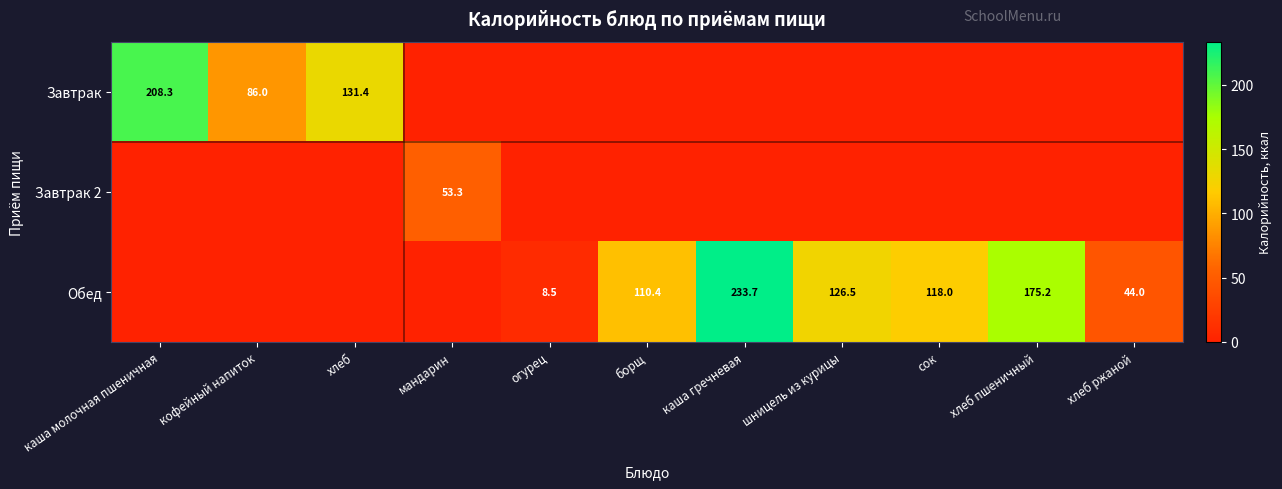

What is the sum of the Завтрак values at хлеб and каша молочная пшеничная?

339.7